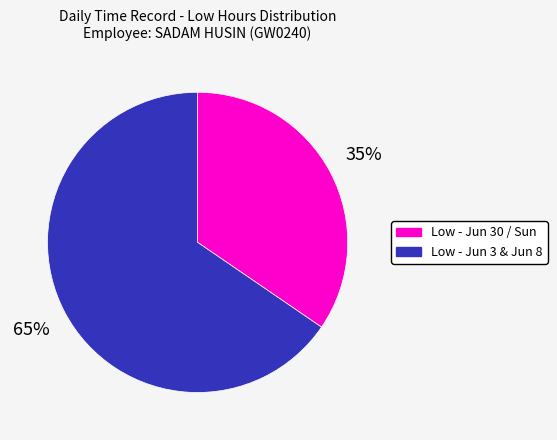

Is there any slice that represents more than half of the pie?

Yes